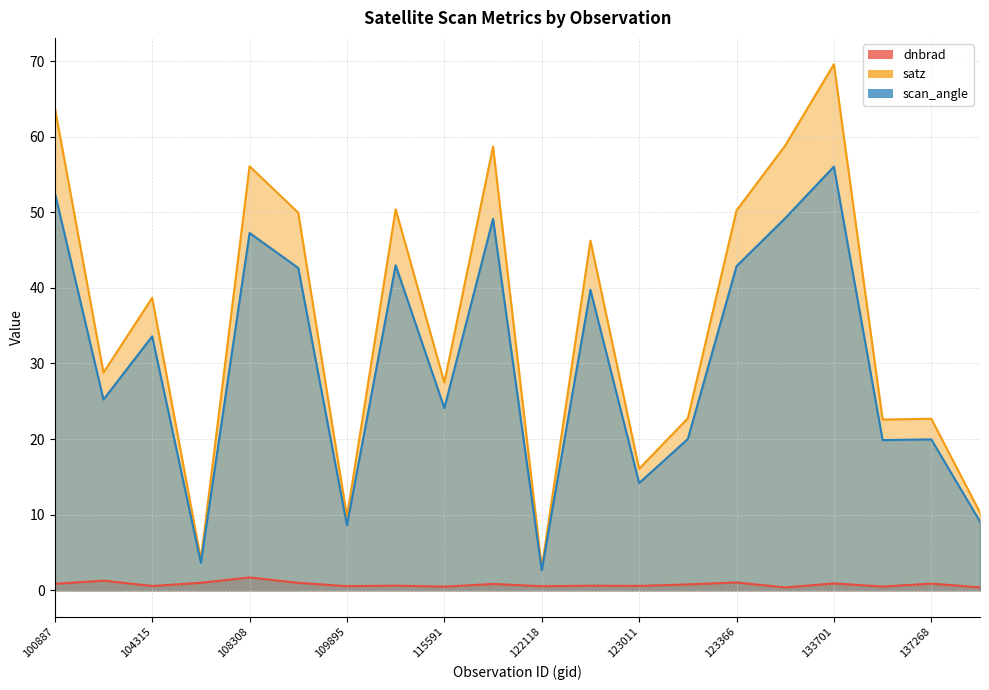

Reading left to right, extract all data points from this chart.

dnbrad: 100887=0.9	103720=1.3	104315=0.6	104431=1.0	108308=1.7	109184=1.0	109895=0.6	115226=0.6	115591=0.5	121771=0.8	122118=0.5	122837=0.6	123011=0.6	123193=0.8	123366=1.0	132798=0.4	133701=0.9	134260=0.5	137268=0.9	138230=0.4
satz: 100887=63.9	103720=28.8	104315=38.7	104431=4.1	108308=56.1	109184=49.9	109895=9.7	115226=50.4	115591=27.5	121771=58.7	122118=3.0	122837=46.2	123011=16.1	123193=22.8	123366=50.2	132798=58.8	133701=69.6	134260=22.6	137268=22.7	138230=10.3
scan_angle: 100887=52.6	103720=25.2	104315=33.6	104431=3.6	108308=47.3	109184=42.6	109895=8.6	115226=43.0	115591=24.1	121771=49.1	122118=2.6	122837=39.7	123011=14.2	123193=20.0	123366=42.9	132798=49.2	133701=56.0	134260=19.9	137268=20.0	138230=9.1